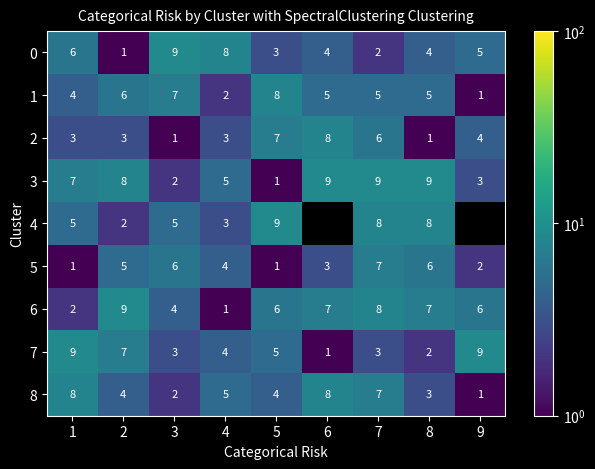

Which category has the highest value in the 1 series?

5